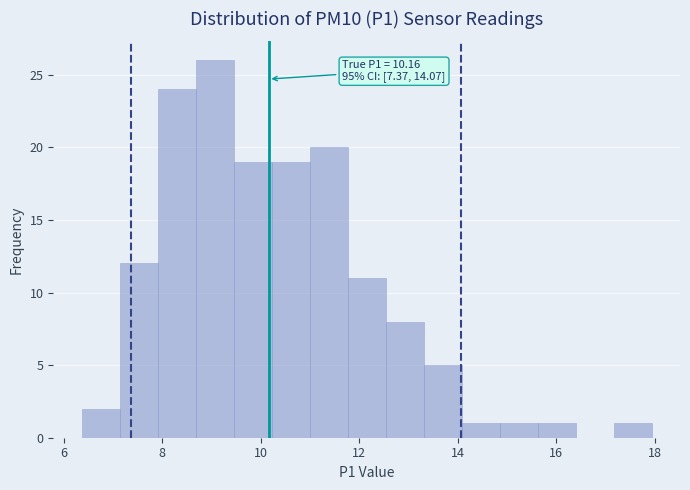

Read against the x-axis, roughly where is the centre of the tallest bar?

9.0